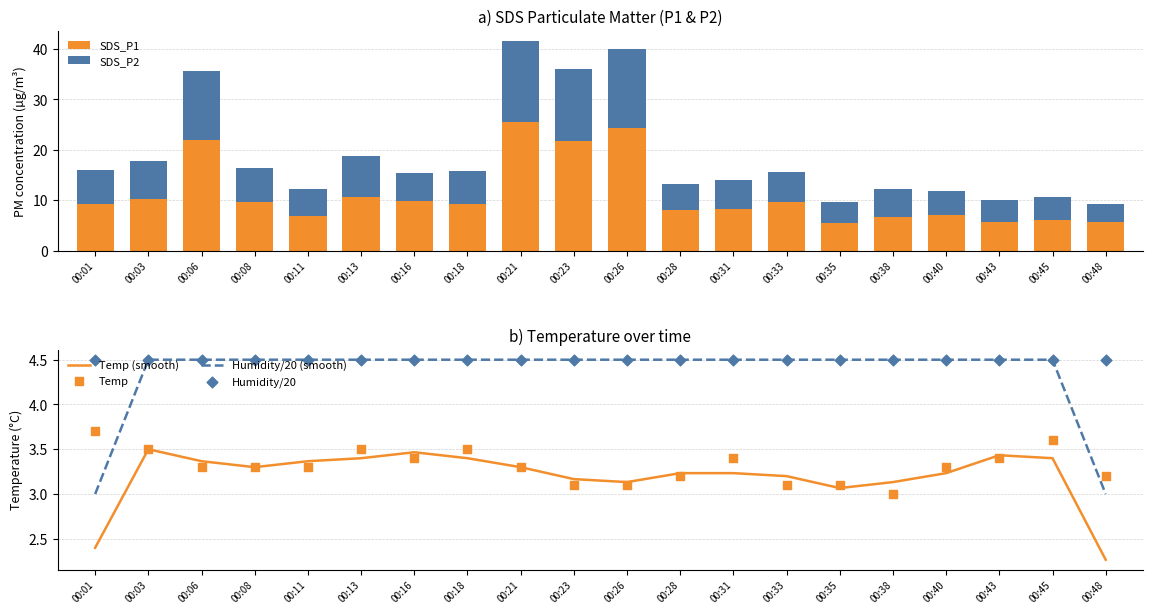

At how many categories does at least one series exceed 6?

16